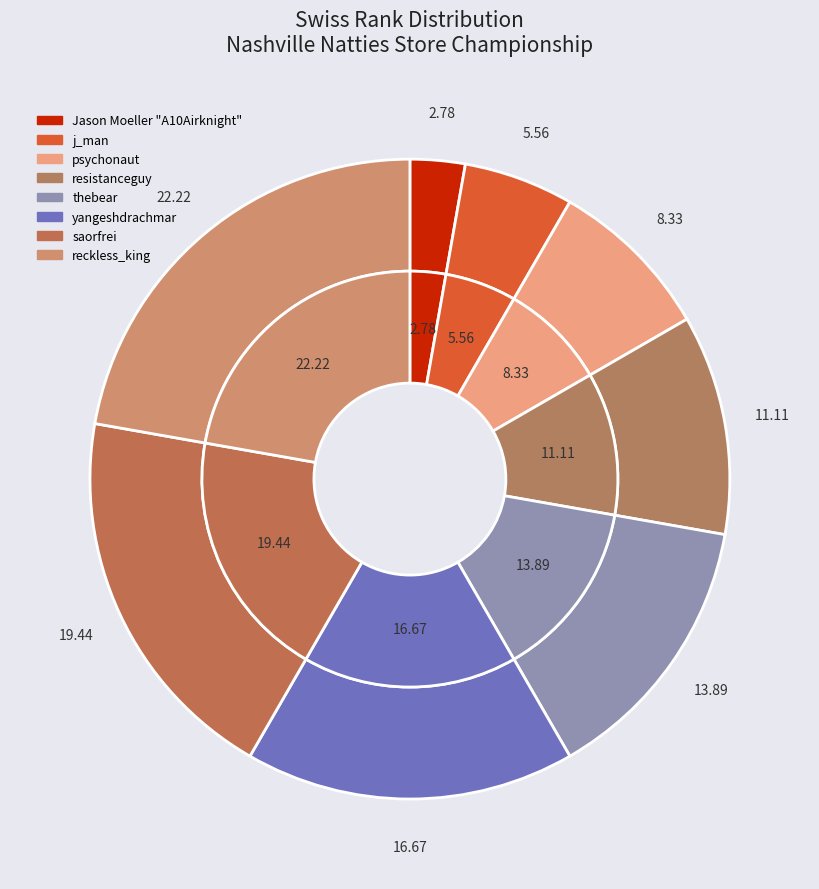

To the nearest percent, what portion does Jason Moeller "A10Airknight" represent?

3%